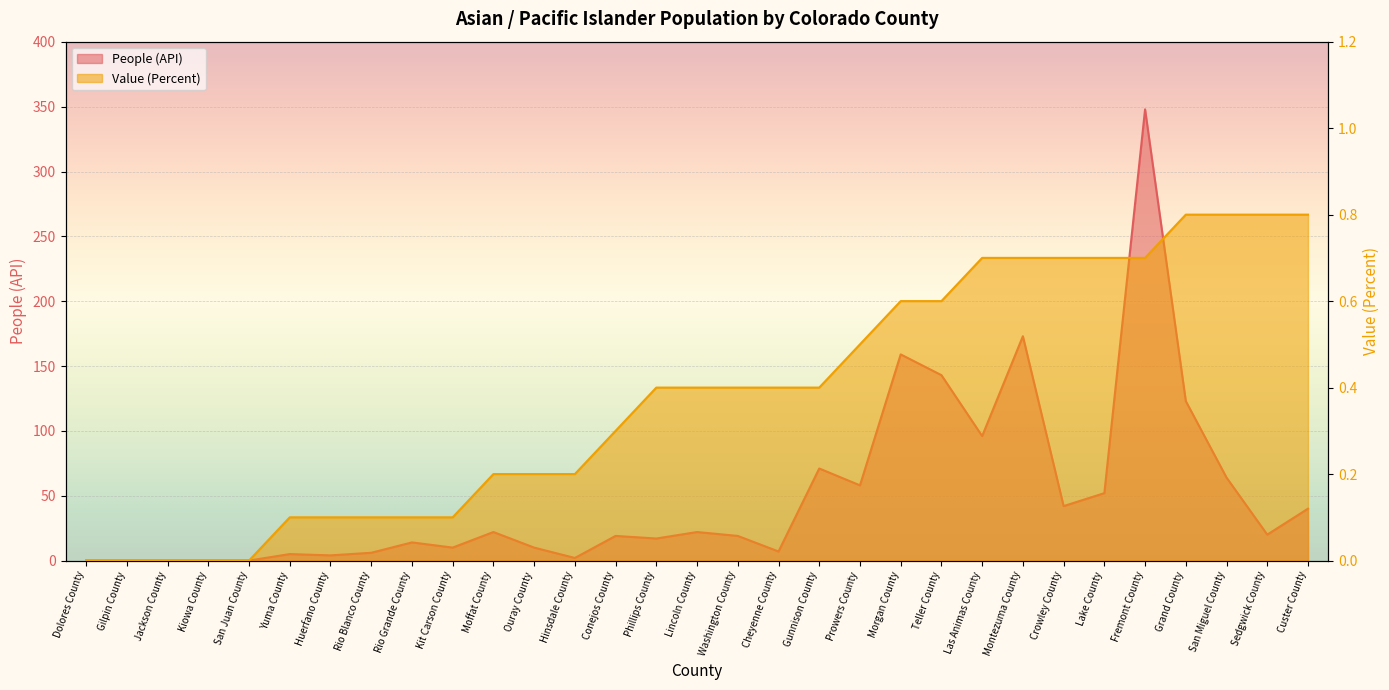

What position from the right is Teller County?

10